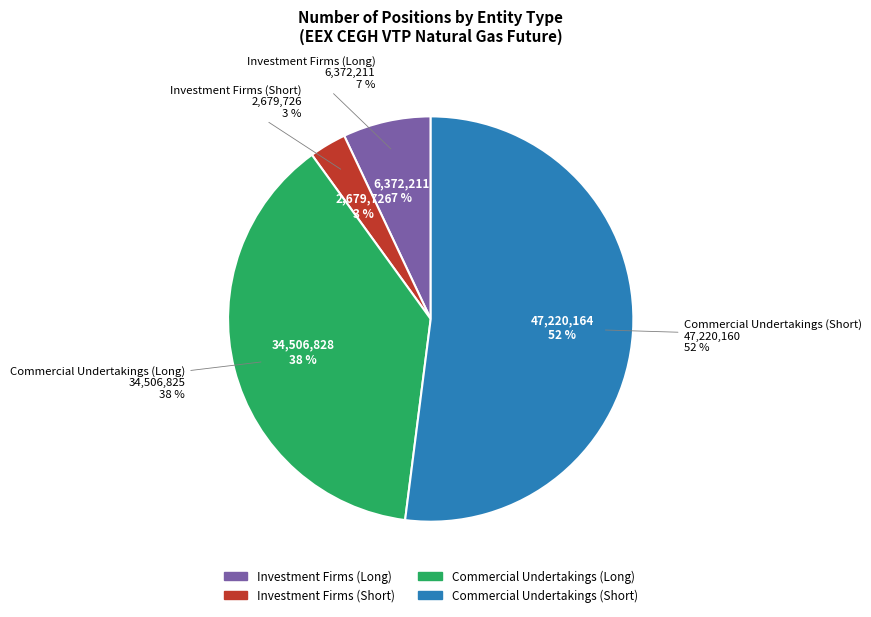

What is the largest slice in the pie chart?

Commercial Undertakings (Short)